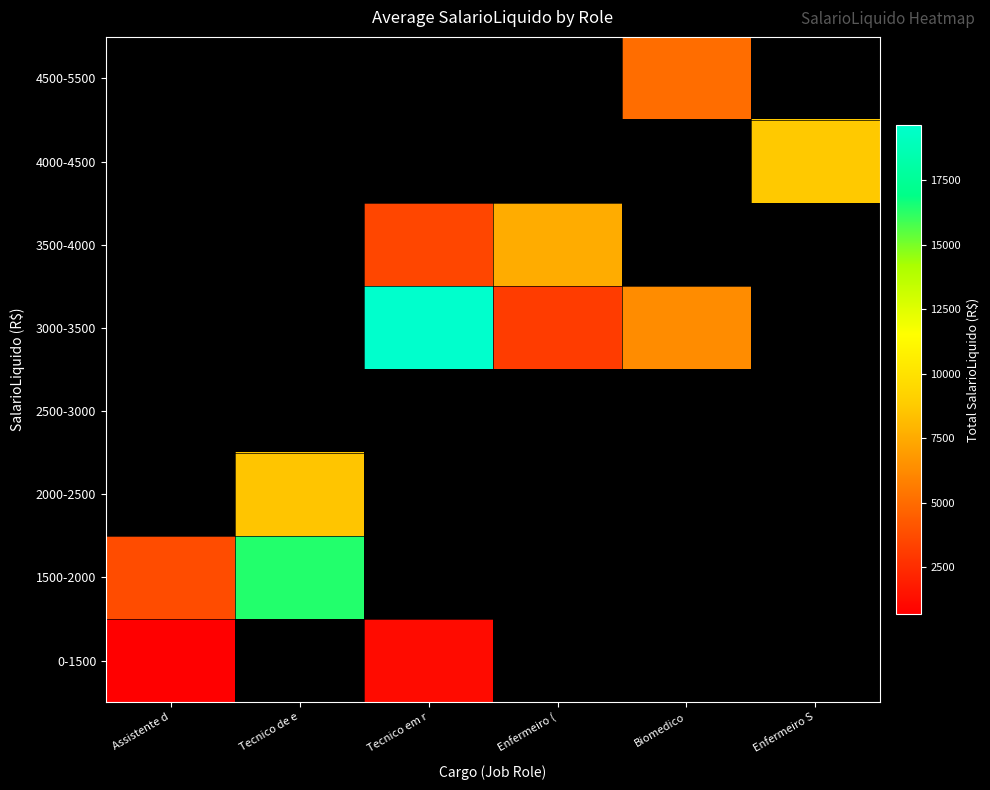

At Enfermeiro (, list the series in order from largest to smallest.

3500-4000, 4000-4500, 4500-5500, 0-1500, 1500-2000, 2000-2500, 2500-3000, 3000-3500